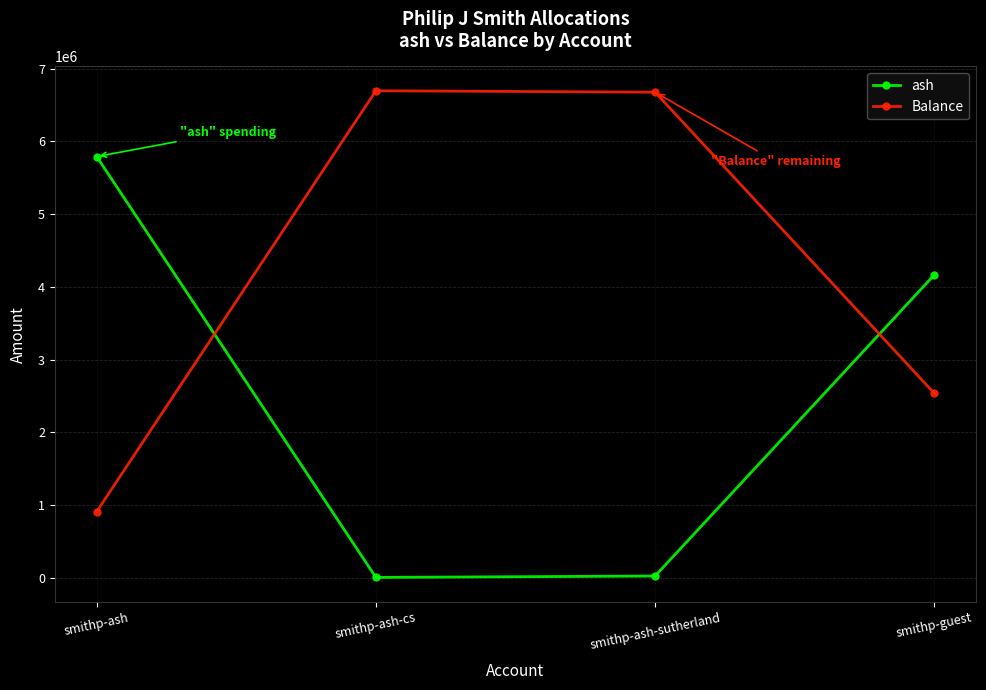

What is the label of the 4th point from the left?

smithp-guest